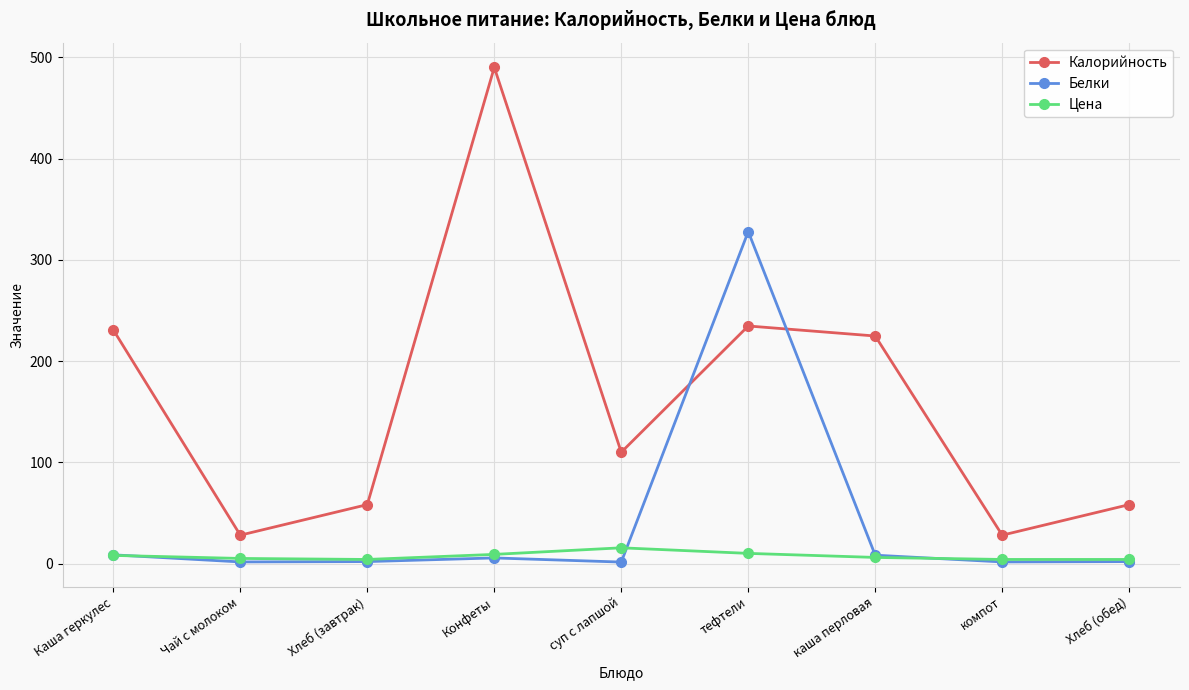

Where do Калорийность and Белки first cross each other?

суп с лапшой and тефтели